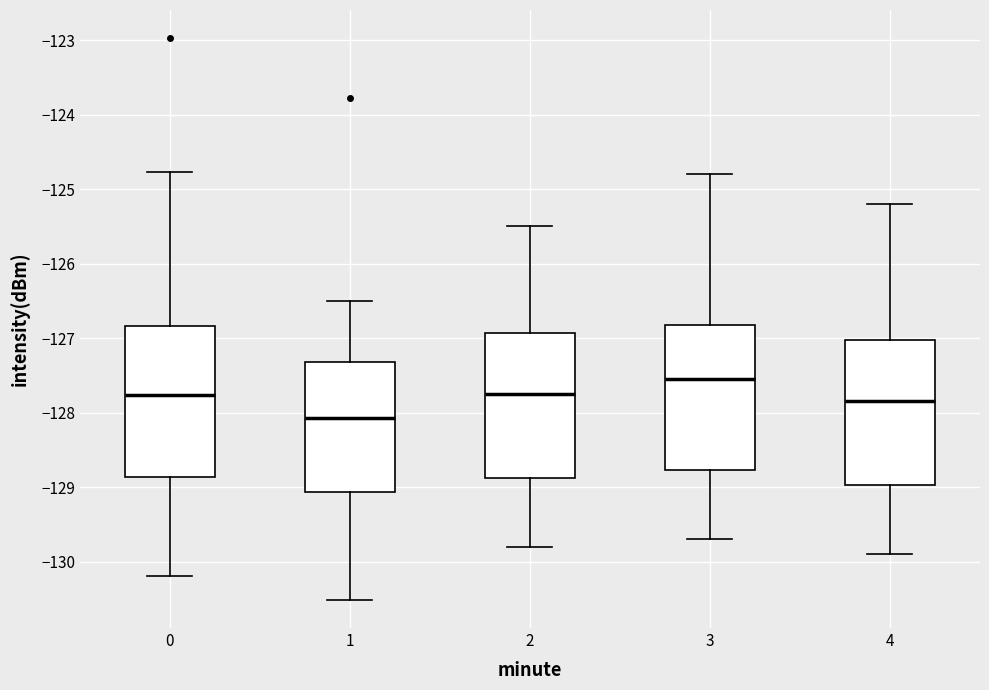

Reading left to right, read every box against the y-axis: the position of its median line, the range the box covers, and the ends of its whiskers. The values are not printed on the chart, so give them approximately, as read against the axis.

0: median -127.8, box -128.9 to -126.8, whiskers -130.2 to -124.8
1: median -128.1, box -129.1 to -127.3, whiskers -130.5 to -126.5
2: median -127.7, box -128.9 to -126.9, whiskers -129.8 to -125.5
3: median -127.5, box -128.8 to -126.8, whiskers -129.7 to -124.8
4: median -127.8, box -129.0 to -127.0, whiskers -129.9 to -125.2